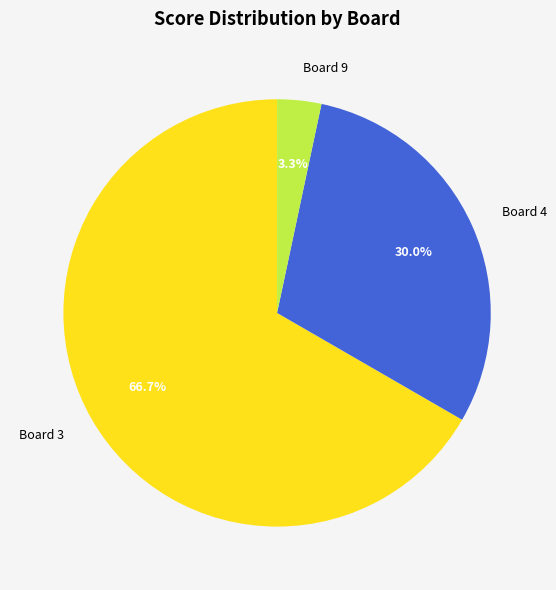

Which has a higher value, Board 9 or Board 4?

Board 4